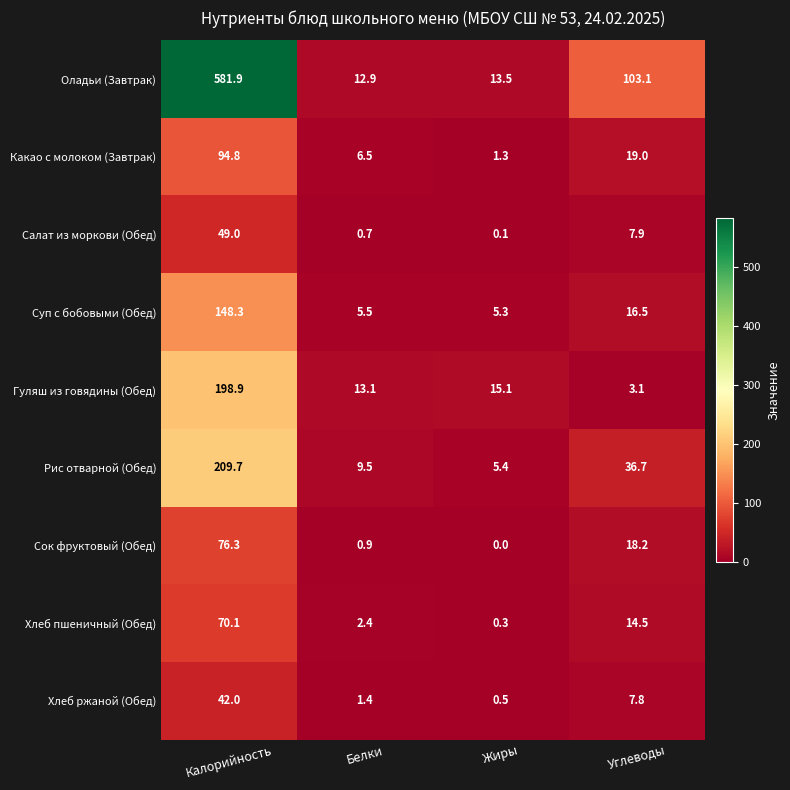

What is the highest value of the Рис отварной (Обед) series?

209.7